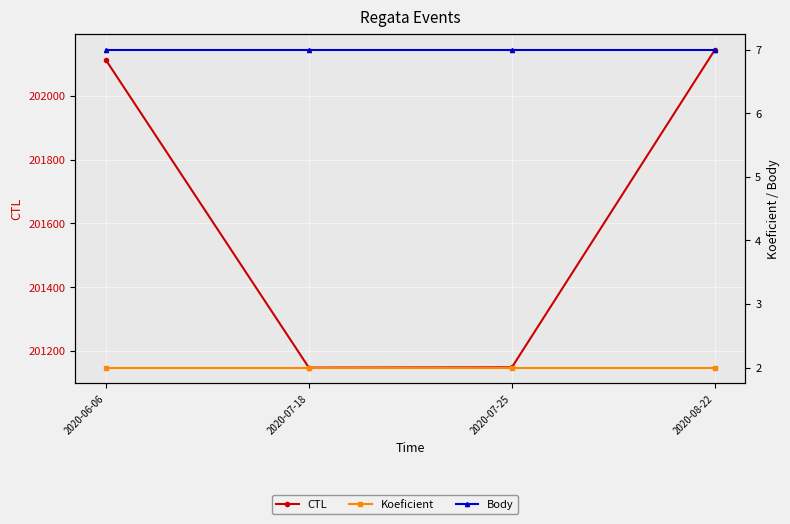

True or false: Body and Koeficient cross at least once.

False